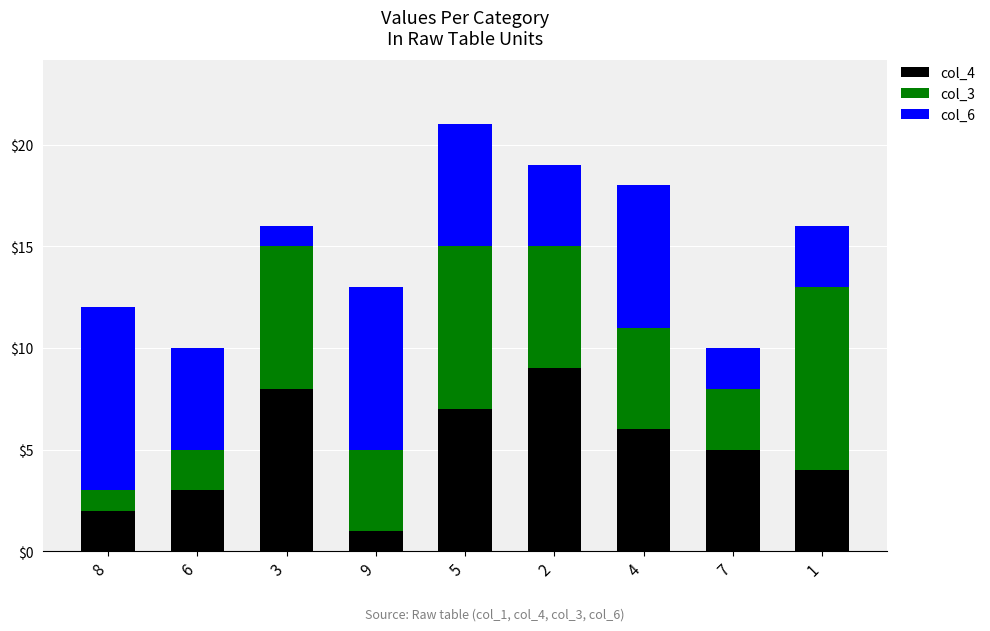

Are the bars horizontal?

No